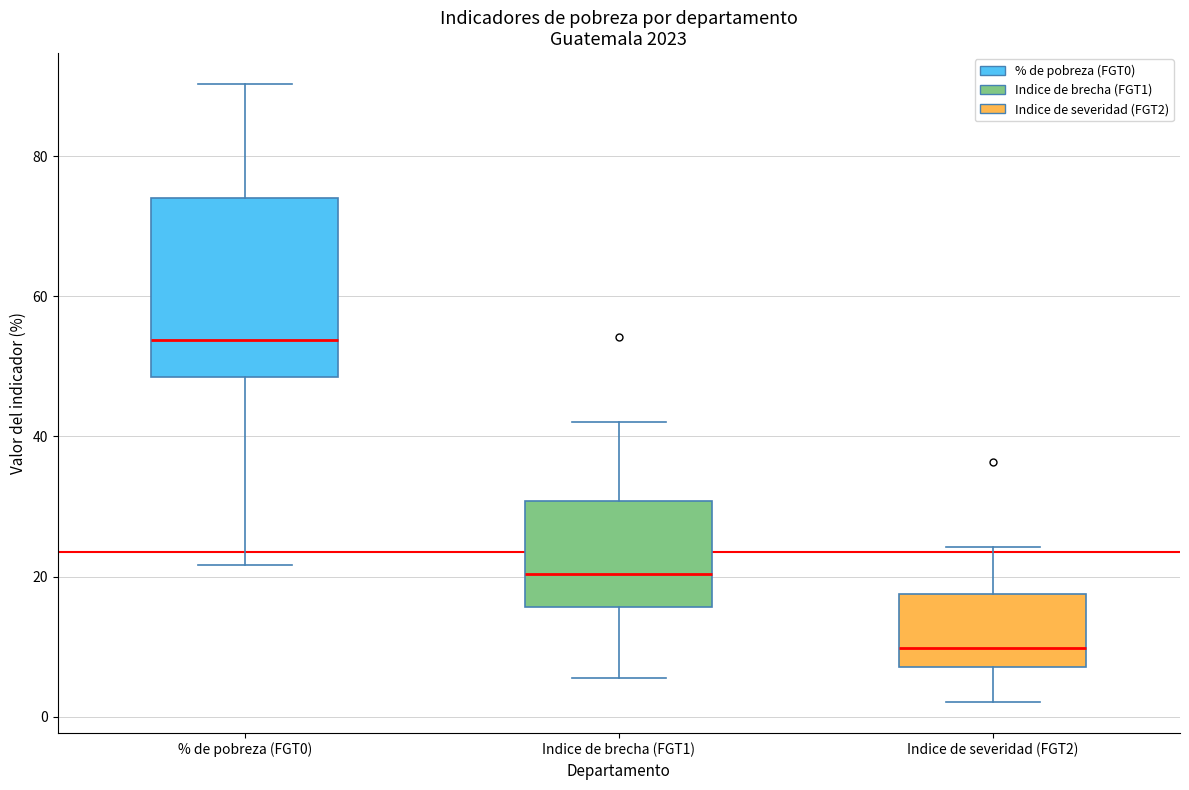

Reading left to right, transcribe this box plot: for each box, give where its median line is, the range the box spans, and where its two whiskers end, as read against the y-axis. The values are not printed on the chart, so give them approximately, as read against the axis.

% de pobreza (FGT0): median 54, box 48 to 74, whiskers 22 to 90
Indice de brecha (FGT1): median 20, box 16 to 30, whiskers 6 to 42
Indice de severidad (FGT2): median 10, box 8 to 18, whiskers 2 to 24